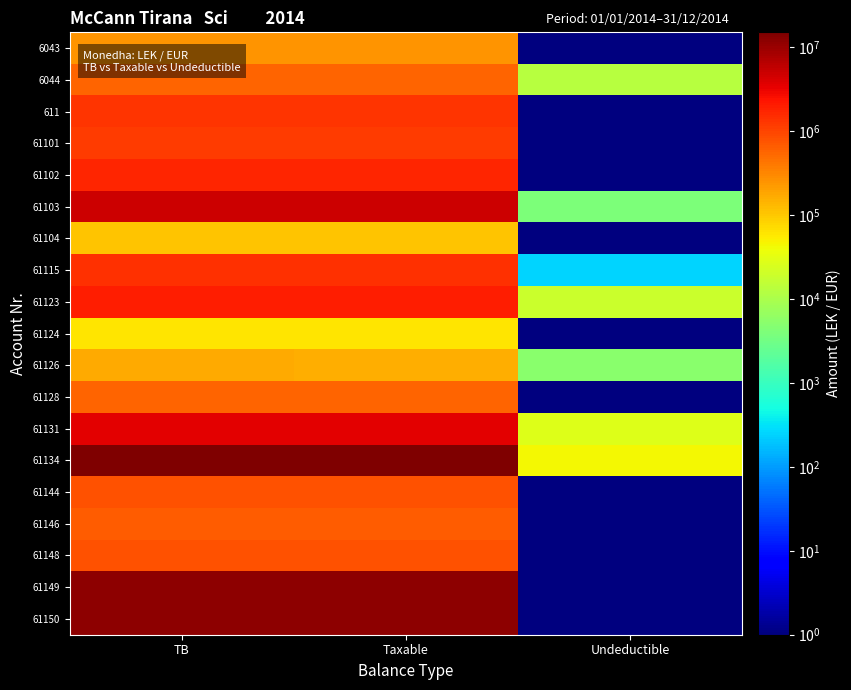

What is the difference between the highest and lowest values at TB?

14869345.6